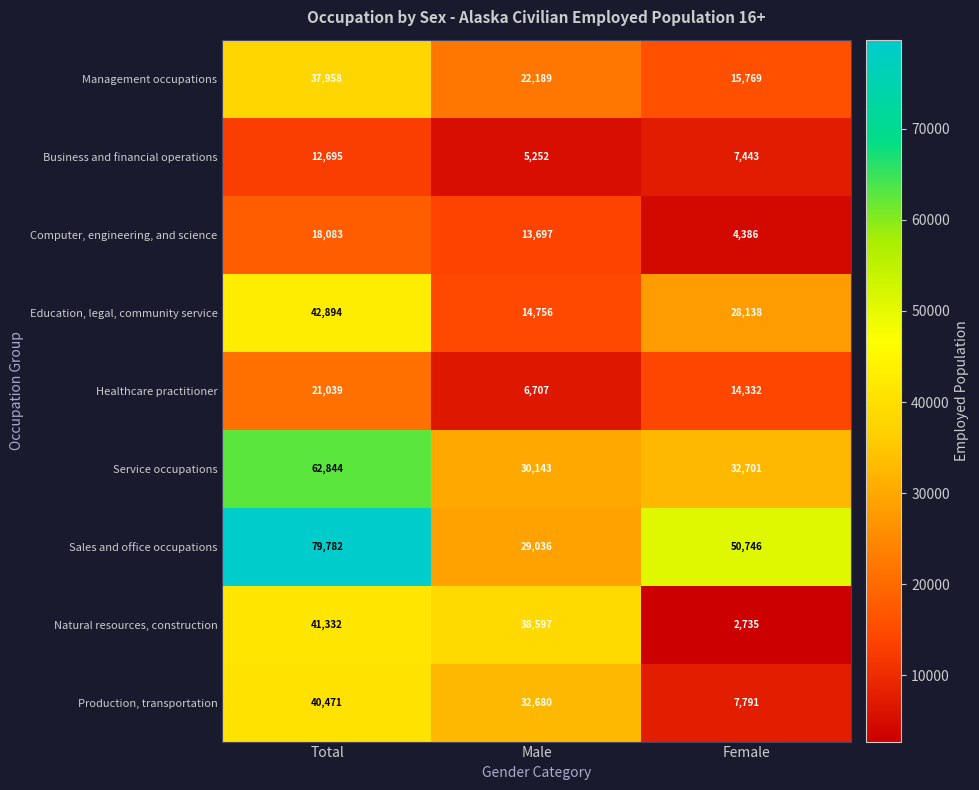

The value of Management occupations at Female is 15769. True or false?

True